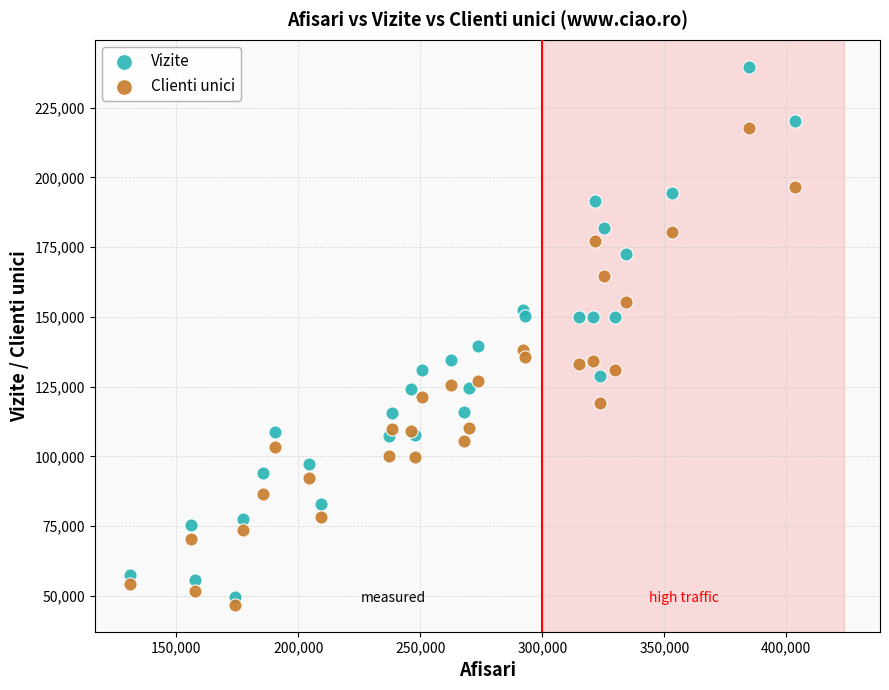

Which series has the widest spread of Y values?

Vizite